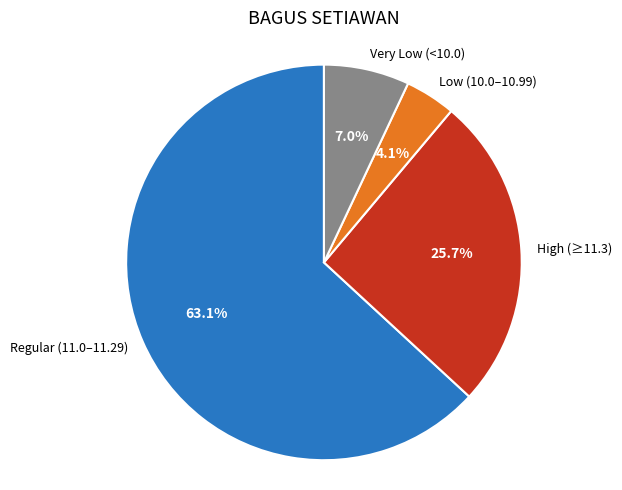

What portion of the pie excludes High (≥11.3)?

74.3%